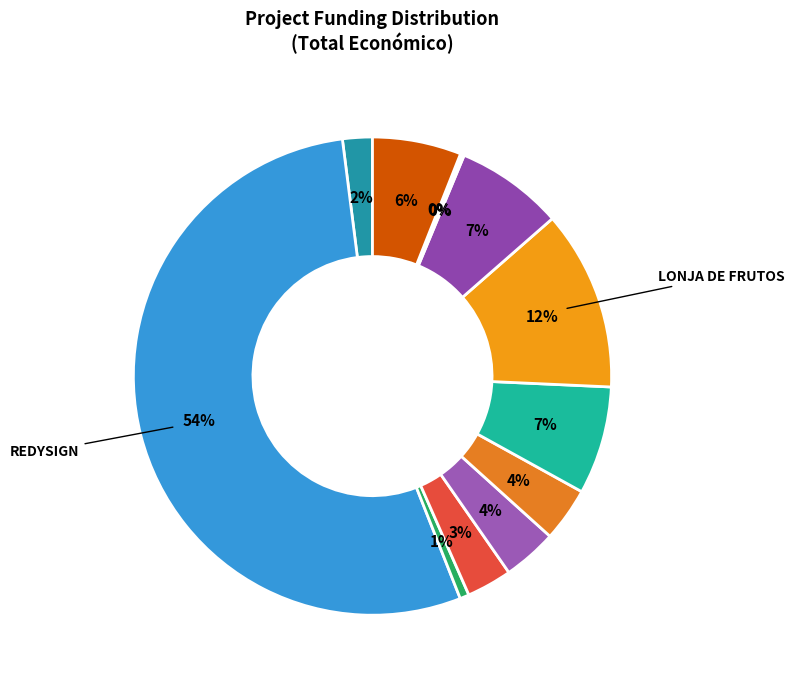

Is there any slice that represents more than half of the pie?

Yes